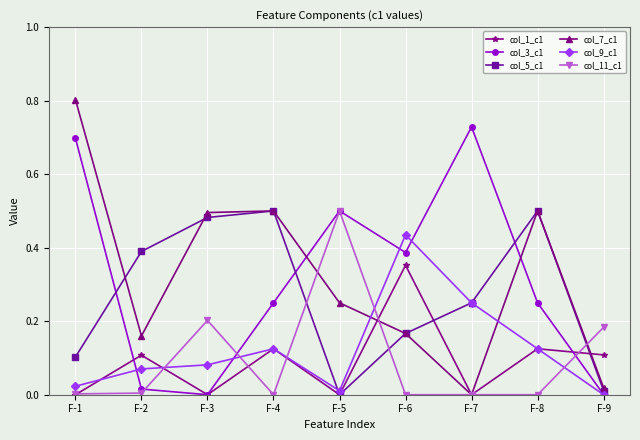

What are all the series names shown in the legend?

col_1_c1, col_3_c1, col_5_c1, col_7_c1, col_9_c1, col_11_c1